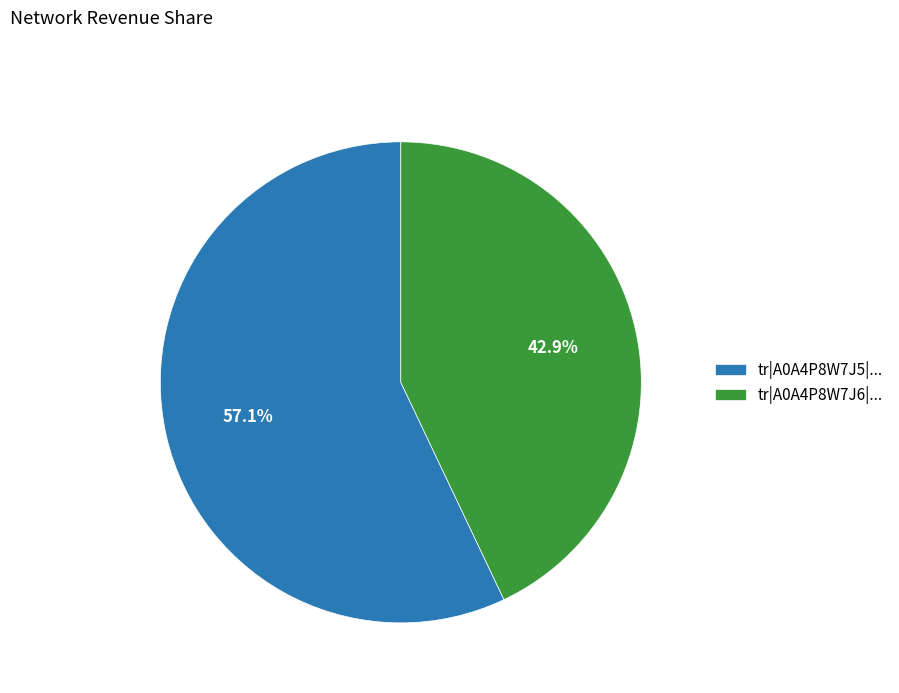

What is the ratio of the value at tr|A0A4P8W7J6|... to the value at tr|A0A4P8W7J5|...?

0.8